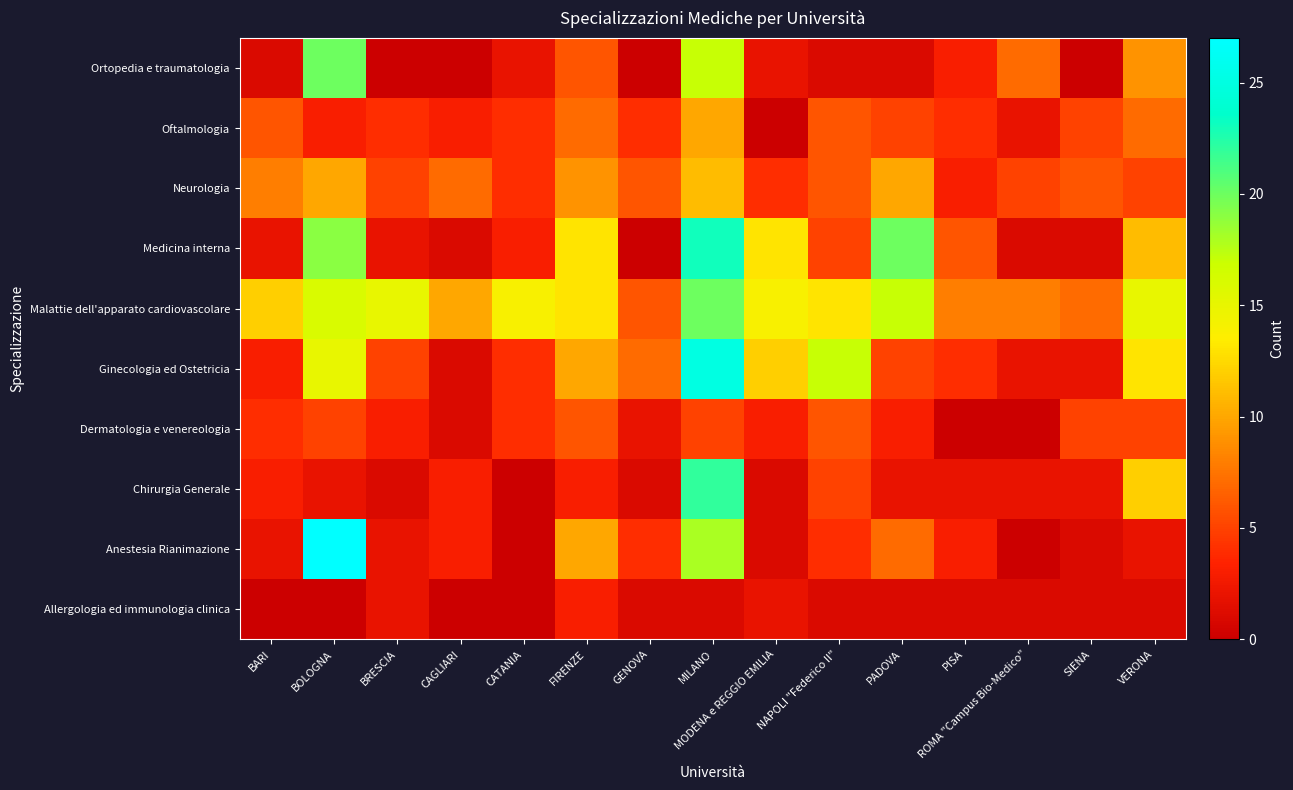

What is the difference between the highest and lowest values at VERONA?

14